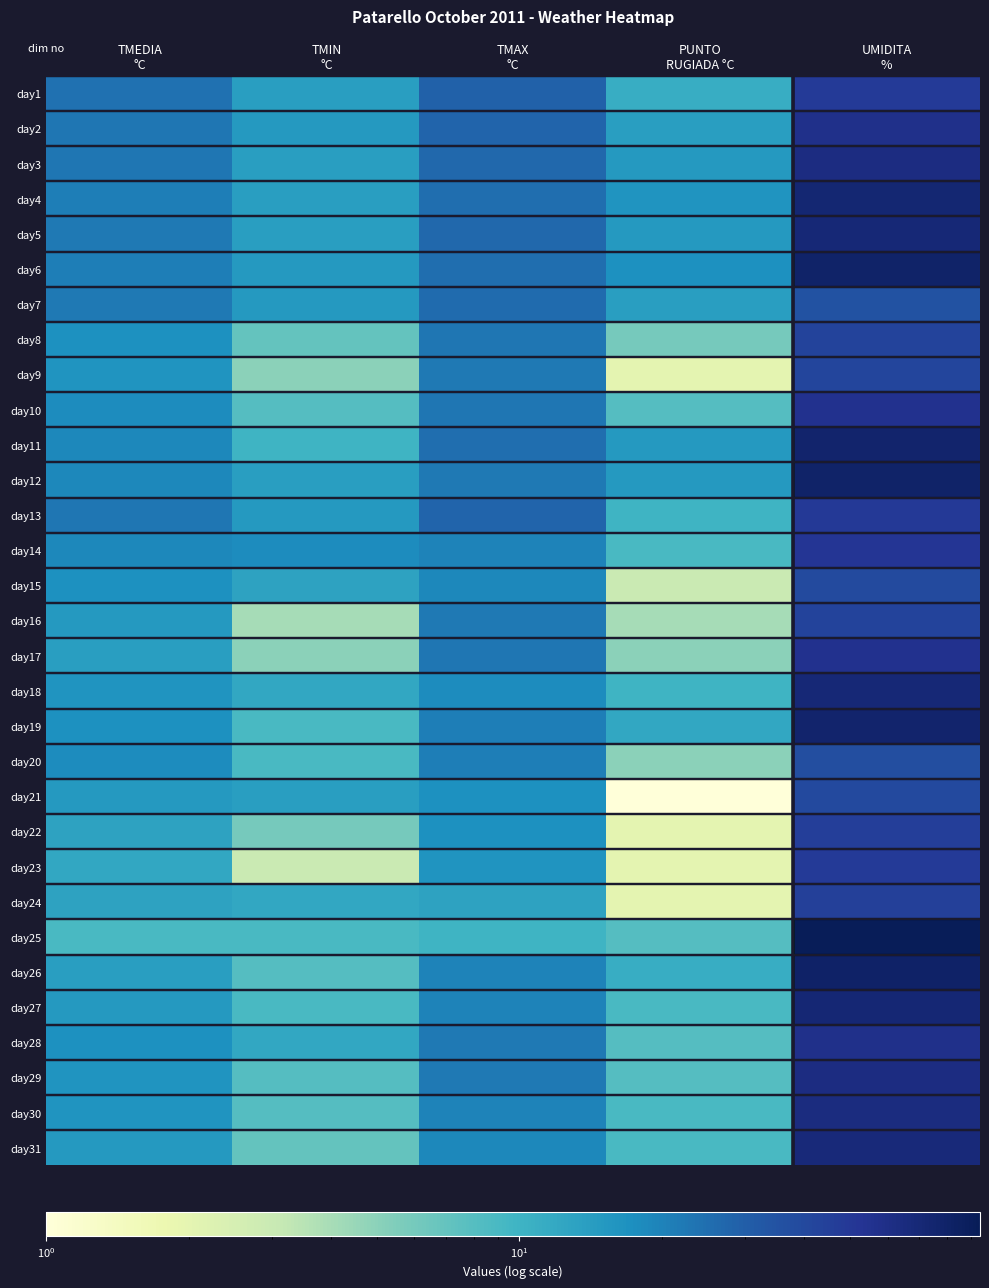

Reading right to left, extract all data points from this chart.

day1: UMIDITA
%=48	PUNTO
RUGIADA °C=11	TMAX
°C=29	TMIN
°C=14	TMEDIA
°C=24
day2: UMIDITA
%=58	PUNTO
RUGIADA °C=14	TMAX
°C=28	TMIN
°C=15	TMEDIA
°C=23
day3: UMIDITA
%=63	PUNTO
RUGIADA °C=15	TMAX
°C=27	TMIN
°C=14	TMEDIA
°C=23
day4: UMIDITA
%=73	PUNTO
RUGIADA °C=16	TMAX
°C=25	TMIN
°C=14	TMEDIA
°C=21
day5: UMIDITA
%=70	PUNTO
RUGIADA °C=15	TMAX
°C=27	TMIN
°C=14	TMEDIA
°C=22
day6: UMIDITA
%=79	PUNTO
RUGIADA °C=17	TMAX
°C=25	TMIN
°C=15	TMEDIA
°C=21
day7: UMIDITA
%=35	PUNTO
RUGIADA °C=14	TMAX
°C=26	TMIN
°C=15	TMEDIA
°C=22
day8: UMIDITA
%=43	PUNTO
RUGIADA °C=6	TMAX
°C=23	TMIN
°C=7	TMEDIA
°C=17
day9: UMIDITA
%=42	PUNTO
RUGIADA °C=2	TMAX
°C=22	TMIN
°C=5	TMEDIA
°C=16
day10: UMIDITA
%=56	PUNTO
RUGIADA °C=8	TMAX
°C=23	TMIN
°C=8	TMEDIA
°C=18
day11: UMIDITA
%=77	PUNTO
RUGIADA °C=15	TMAX
°C=25	TMIN
°C=10	TMEDIA
°C=19
day12: UMIDITA
%=80	PUNTO
RUGIADA °C=15	TMAX
°C=22	TMIN
°C=14	TMEDIA
°C=19
day13: UMIDITA
%=49	PUNTO
RUGIADA °C=10	TMAX
°C=28	TMIN
°C=15	TMEDIA
°C=23
day14: UMIDITA
%=52	PUNTO
RUGIADA °C=9	TMAX
°C=20	TMIN
°C=18	TMEDIA
°C=19
day15: UMIDITA
%=39	PUNTO
RUGIADA °C=3	TMAX
°C=19	TMIN
°C=13	TMEDIA
°C=17
day16: UMIDITA
%=43	PUNTO
RUGIADA °C=4	TMAX
°C=22	TMIN
°C=4	TMEDIA
°C=15
day17: UMIDITA
%=56	PUNTO
RUGIADA °C=5	TMAX
°C=23	TMIN
°C=5	TMEDIA
°C=14
day18: UMIDITA
%=70	PUNTO
RUGIADA °C=10	TMAX
°C=18	TMIN
°C=12	TMEDIA
°C=16
day19: UMIDITA
%=77	PUNTO
RUGIADA °C=12	TMAX
°C=21	TMIN
°C=9	TMEDIA
°C=17
day20: UMIDITA
%=37	PUNTO
RUGIADA °C=5	TMAX
°C=21	TMIN
°C=9	TMEDIA
°C=18
day21: UMIDITA
%=40	PUNTO
RUGIADA °C=1	TMAX
°C=17	TMIN
°C=14	TMEDIA
°C=15
day22: UMIDITA
%=46	PUNTO
RUGIADA °C=2	TMAX
°C=17	TMIN
°C=6	TMEDIA
°C=13
day23: UMIDITA
%=48	PUNTO
RUGIADA °C=2	TMAX
°C=16	TMIN
°C=3	TMEDIA
°C=12
day24: UMIDITA
%=45	PUNTO
RUGIADA °C=2	TMAX
°C=13	TMIN
°C=12	TMEDIA
°C=13
day25: UMIDITA
%=94	PUNTO
RUGIADA °C=8	TMAX
°C=10	TMIN
°C=9	TMEDIA
°C=9
day26: UMIDITA
%=81	PUNTO
RUGIADA °C=11	TMAX
°C=20	TMIN
°C=8	TMEDIA
°C=14
day27: UMIDITA
%=71	PUNTO
RUGIADA °C=9	TMAX
°C=20	TMIN
°C=9	TMEDIA
°C=15
day28: UMIDITA
%=58	PUNTO
RUGIADA °C=8	TMAX
°C=22	TMIN
°C=12	TMEDIA
°C=17
day29: UMIDITA
%=63	PUNTO
RUGIADA °C=8	TMAX
°C=22	TMIN
°C=8	TMEDIA
°C=16
day30: UMIDITA
%=64	PUNTO
RUGIADA °C=9	TMAX
°C=20	TMIN
°C=8	TMEDIA
°C=16
day31: UMIDITA
%=68	PUNTO
RUGIADA °C=9	TMAX
°C=19	TMIN
°C=7	TMEDIA
°C=15